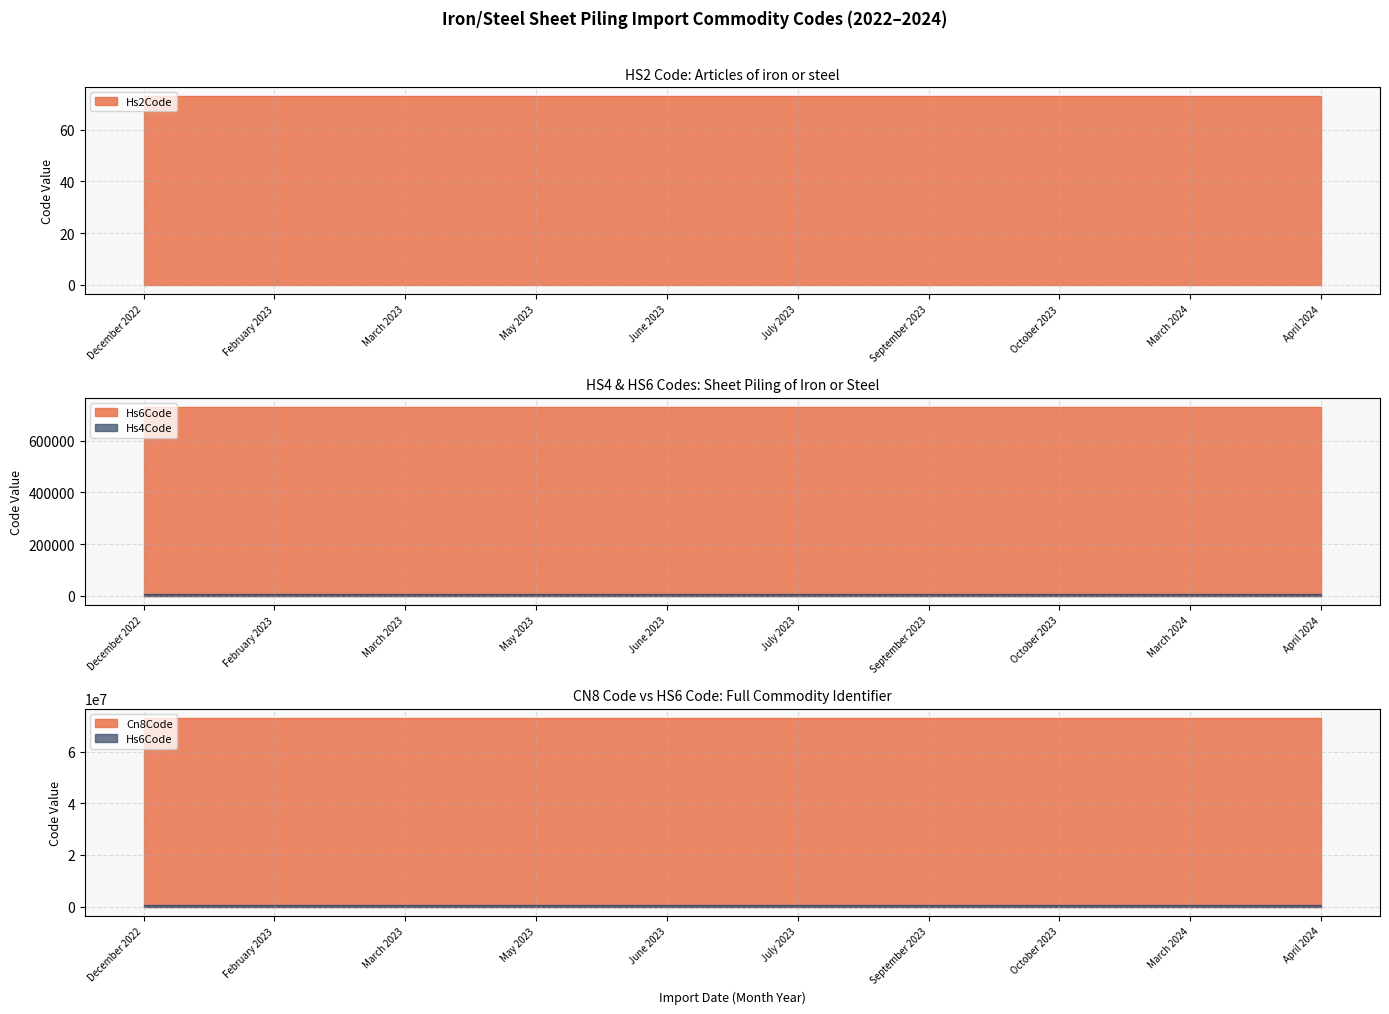

Reading left to right, transcribe all the data shown in this chart.

Hs6Code: December 2022=730110	February 2023=730110	March 2023=730110	May 2023=730110	June 2023=730110	July 2023=730110	September 2023=730110	October 2023=730110	March 2024=730110	April 2024=730110
Hs4Code: December 2022=7301	February 2023=7301	March 2023=7301	May 2023=7301	June 2023=7301	July 2023=7301	September 2023=7301	October 2023=7301	March 2024=7301	April 2024=7301
Hs2Code: December 2022=73	February 2023=73	March 2023=73	May 2023=73	June 2023=73	July 2023=73	September 2023=73	October 2023=73	March 2024=73	April 2024=73
Cn8Code: December 2022=73011000	February 2023=73011000	March 2023=73011000	May 2023=73011000	June 2023=73011000	July 2023=73011000	September 2023=73011000	October 2023=73011000	March 2024=73011000	April 2024=73011000